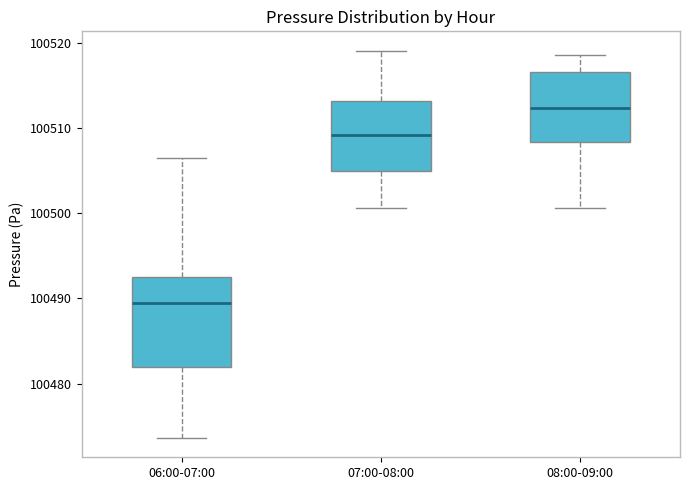

Reading left to right, read every box against the y-axis: the position of its median line, the range the box covers, and the ends of its whiskers. The values are not printed on the chart, so give them approximately, as read against the axis.

06:00-07:00: median 100489, box 100482 to 100493, whiskers 100474 to 100507
07:00-08:00: median 100509, box 100505 to 100513, whiskers 100501 to 100519
08:00-09:00: median 100512, box 100508 to 100517, whiskers 100501 to 100519